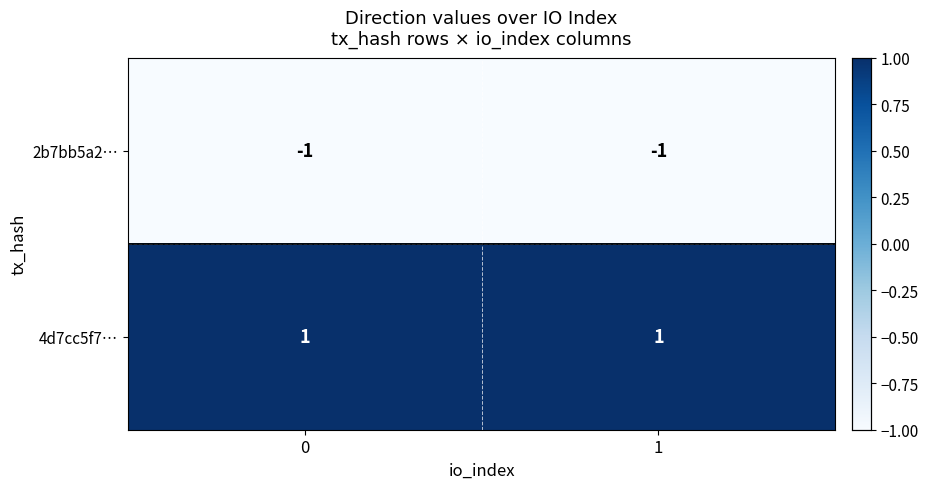

Rank the series by their maximum value, from lowest to highest.

2b7bb5a2…, 4d7cc5f7…